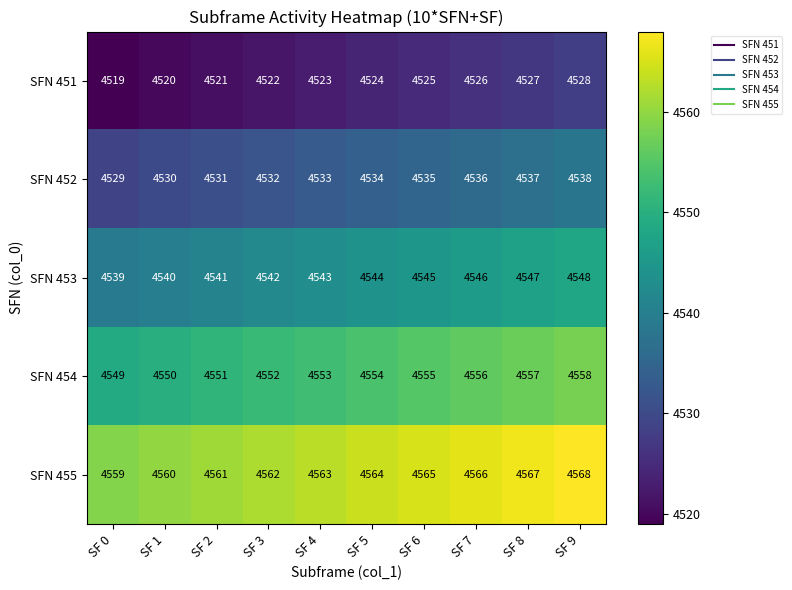

What value does the SFN 452 series have at SF 0?

4529